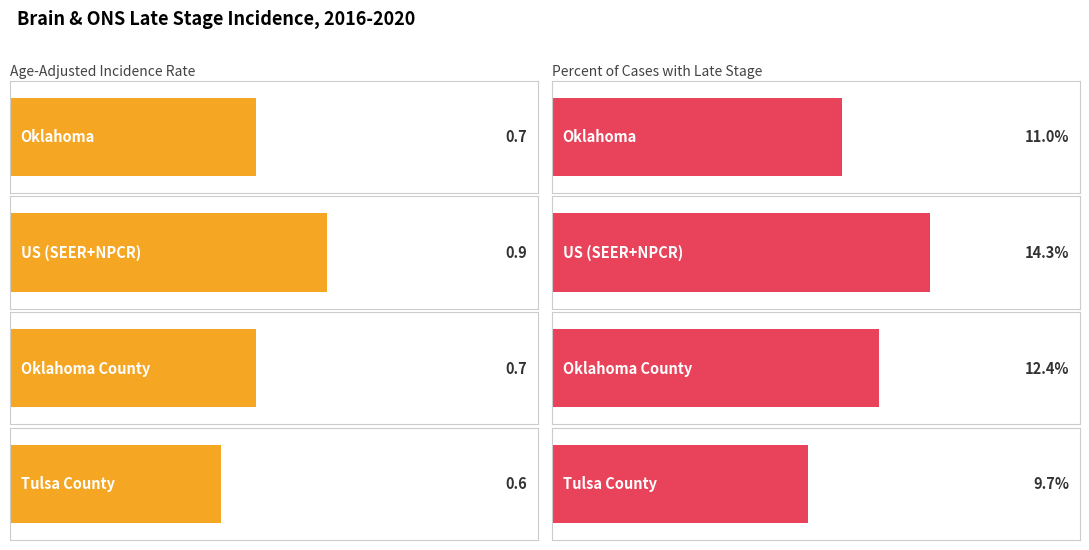

What is the value of the Age-Adjusted Incidence Rate bar at the 3rd from the left?

0.7